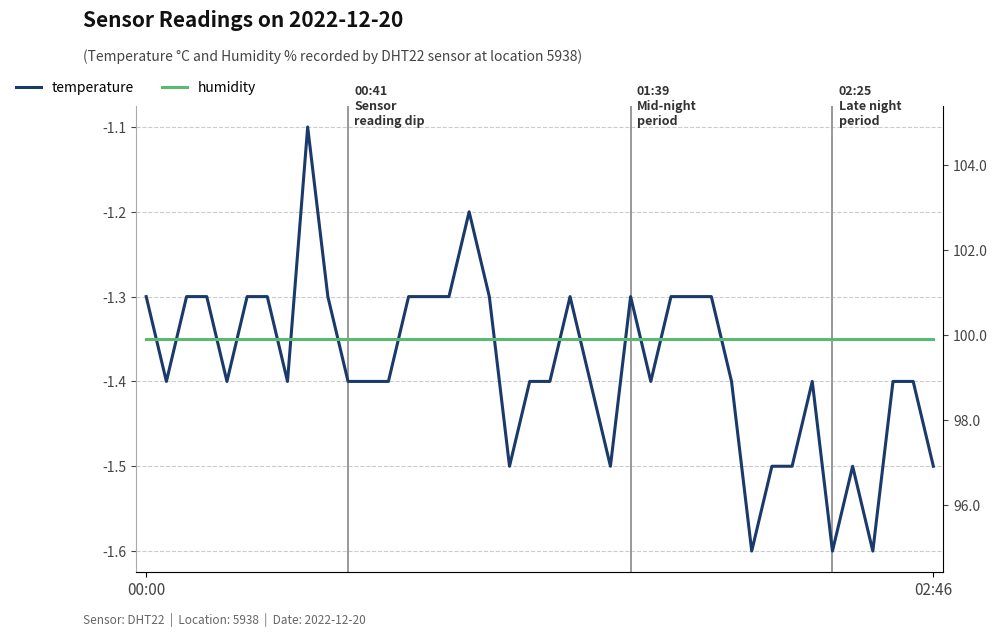

Is the value of temperature at 30 greater than the value of humidity at 12?

No